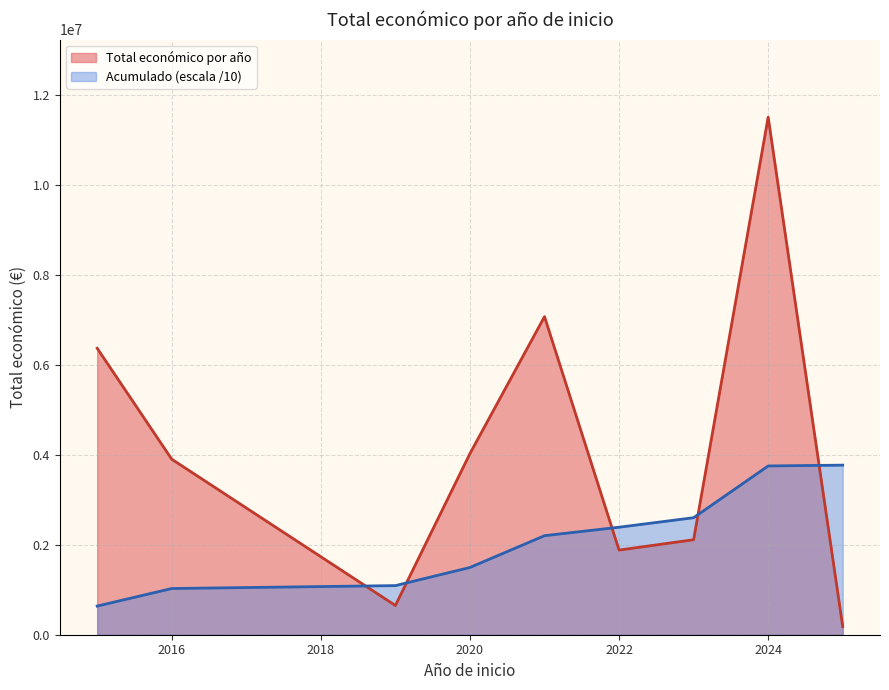

Is it true that the value at 2019 is 1016956?

False